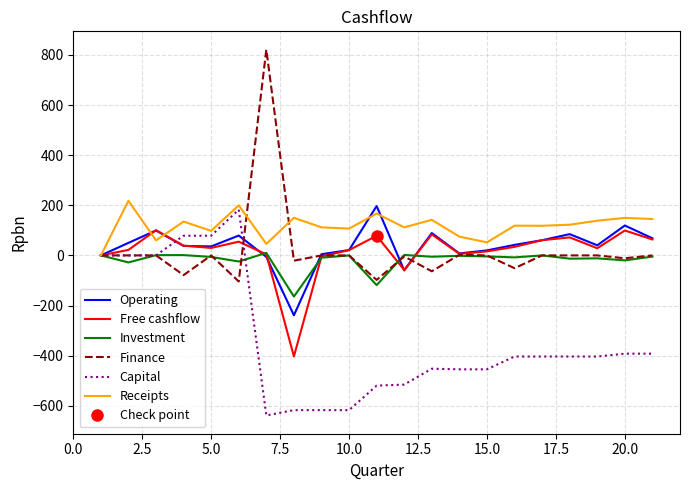

What is the maximum value for Operating?

197.0